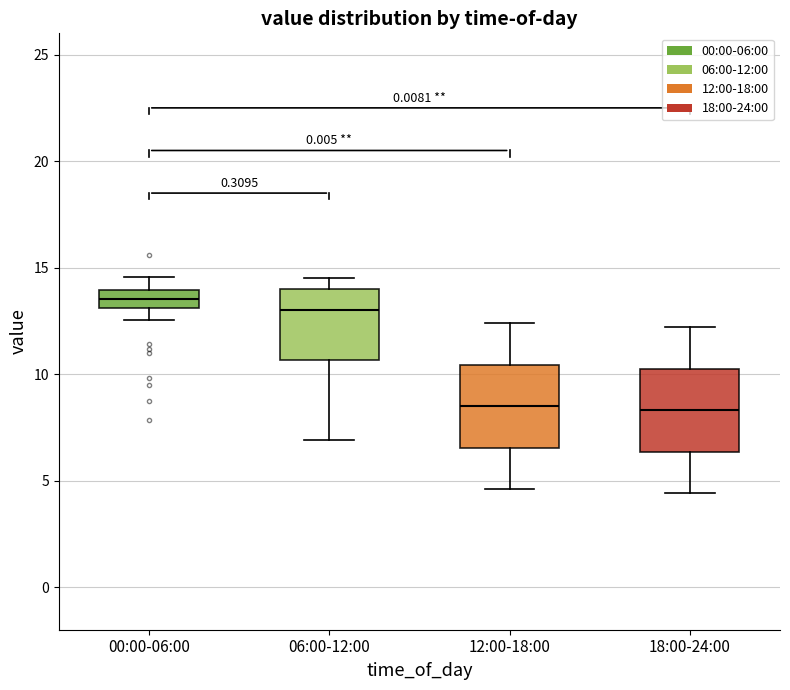

Reading left to right, read every box against the y-axis: the position of its median line, the range the box covers, and the ends of its whiskers. The values are not printed on the chart, so give them approximately, as read against the axis.

00:00-06:00: median 13.5, box 13.0 to 14.0, whiskers 12.5 to 14.5
06:00-12:00: median 13.0, box 10.5 to 14.0, whiskers 7.0 to 14.5
12:00-18:00: median 8.5, box 6.5 to 10.5, whiskers 4.5 to 12.5
18:00-24:00: median 8.5, box 6.5 to 10.5, whiskers 4.5 to 12.0